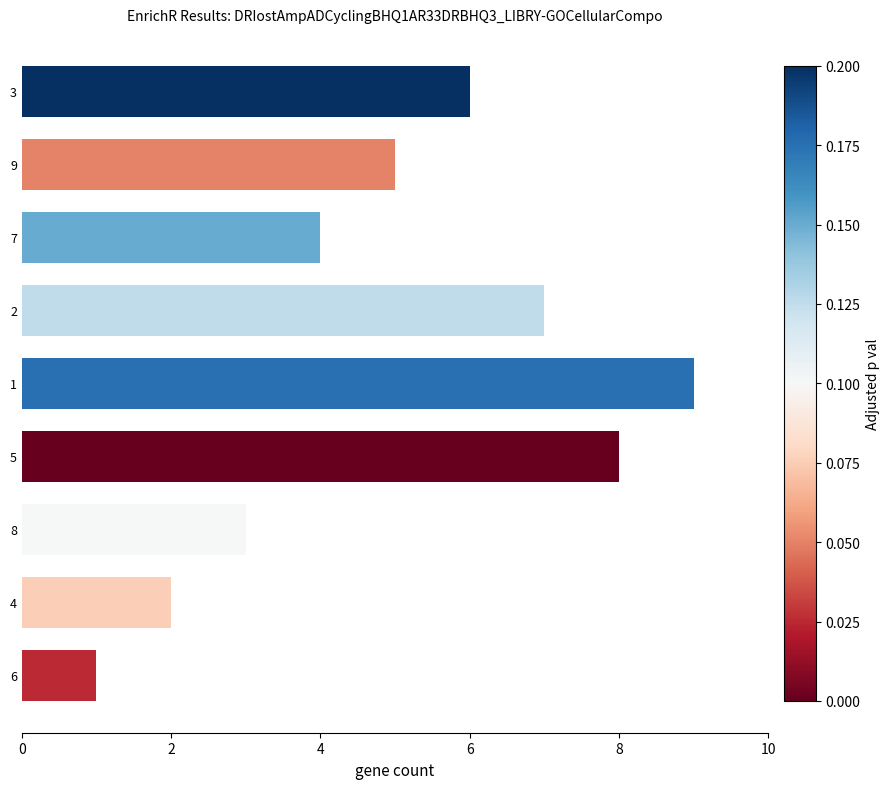

What is the difference between the maximum and second lowest values?

7